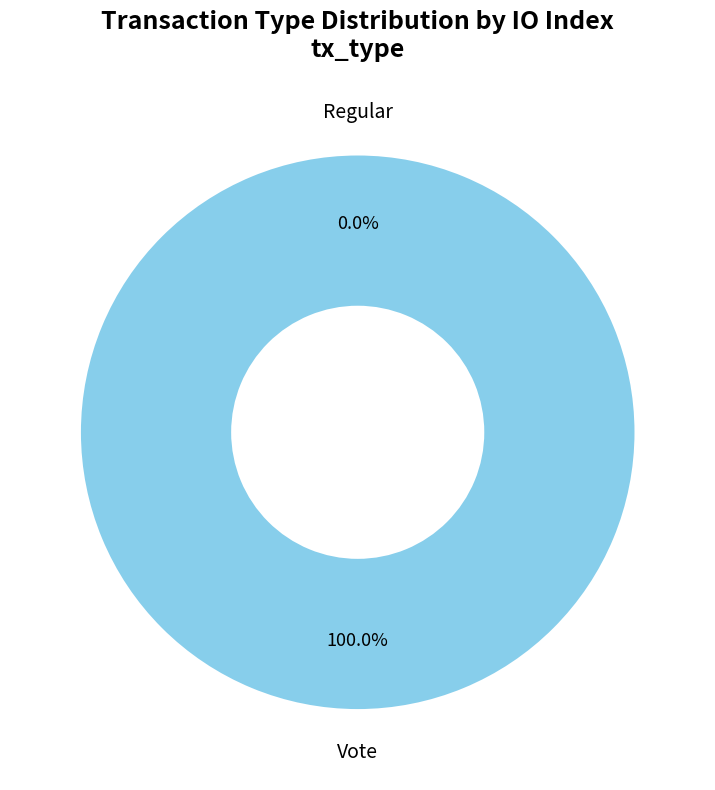

What is the total percentage of Vote and Regular?

100.0%